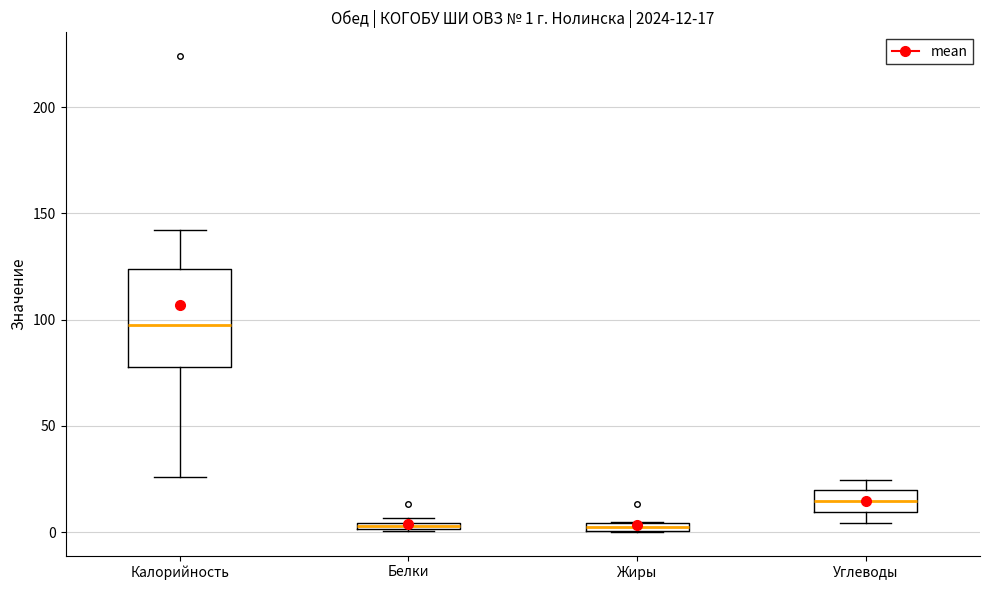

Comparing the boxes themselves (not the whiskers), which one is the tallest?

Калорийность